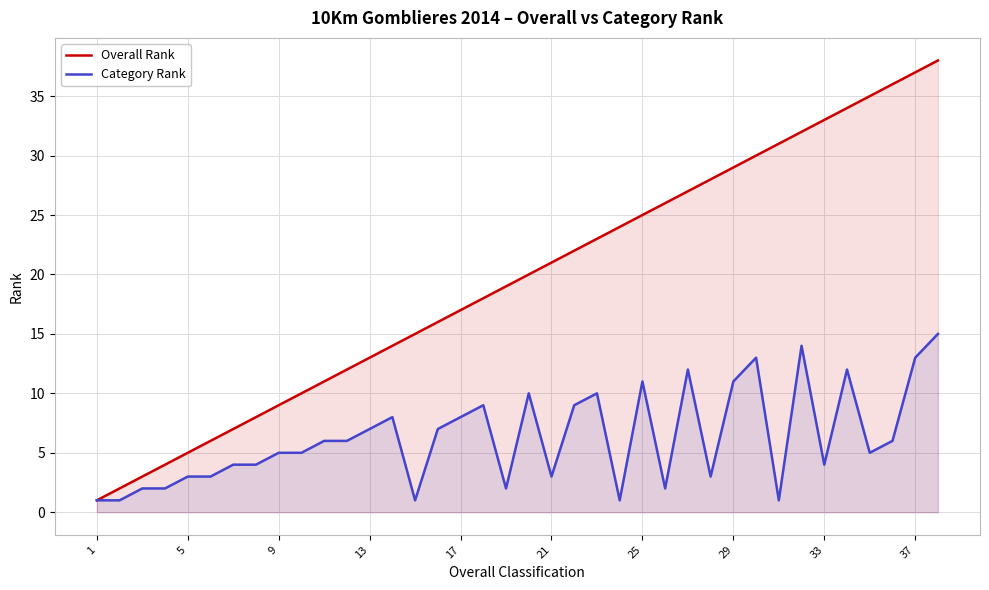

How many lines are shown in the chart?

2